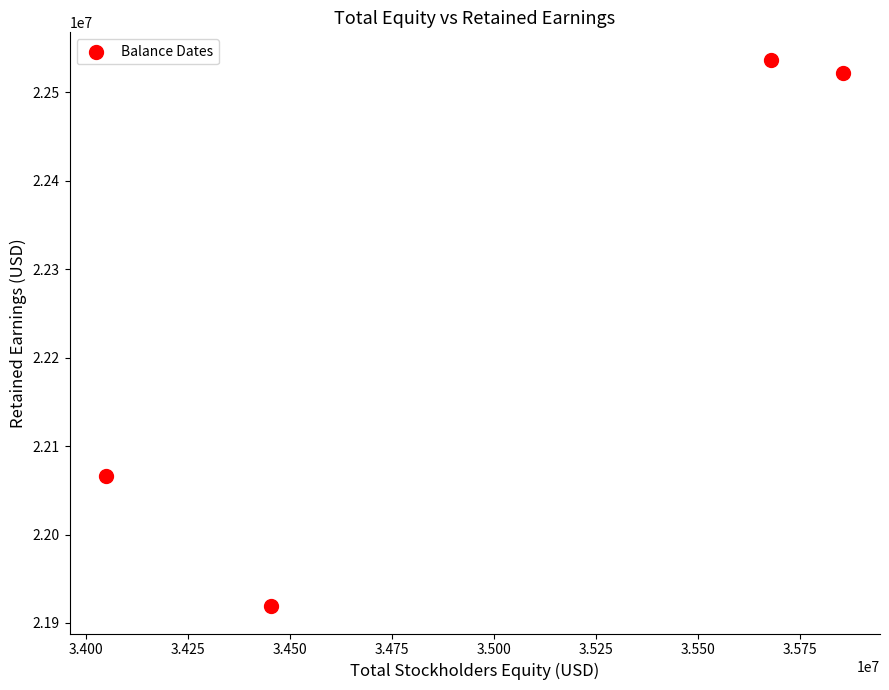

What is the average X value?

35010750